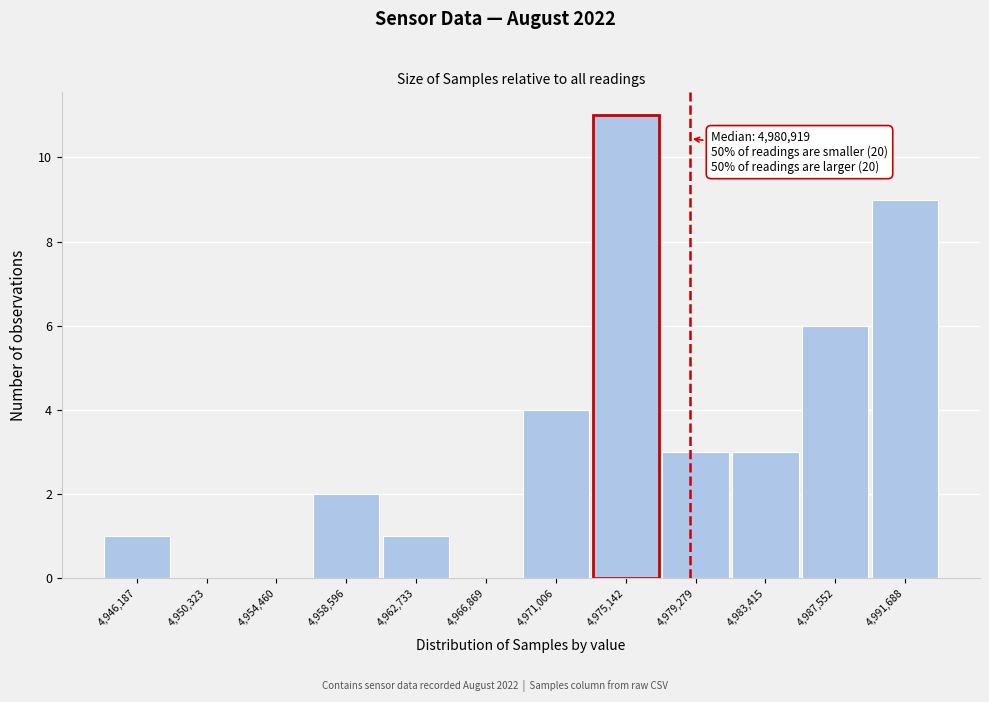

Reading left to right, what are all the values shown in this chart?

4,946,187=1	4,950,323=0	4,954,460=0	4,958,596=2	4,962,733=1	4,966,869=0	4,971,006=4	4,975,142=11	4,979,279=3	4,983,415=3	4,987,552=6	4,991,688=9